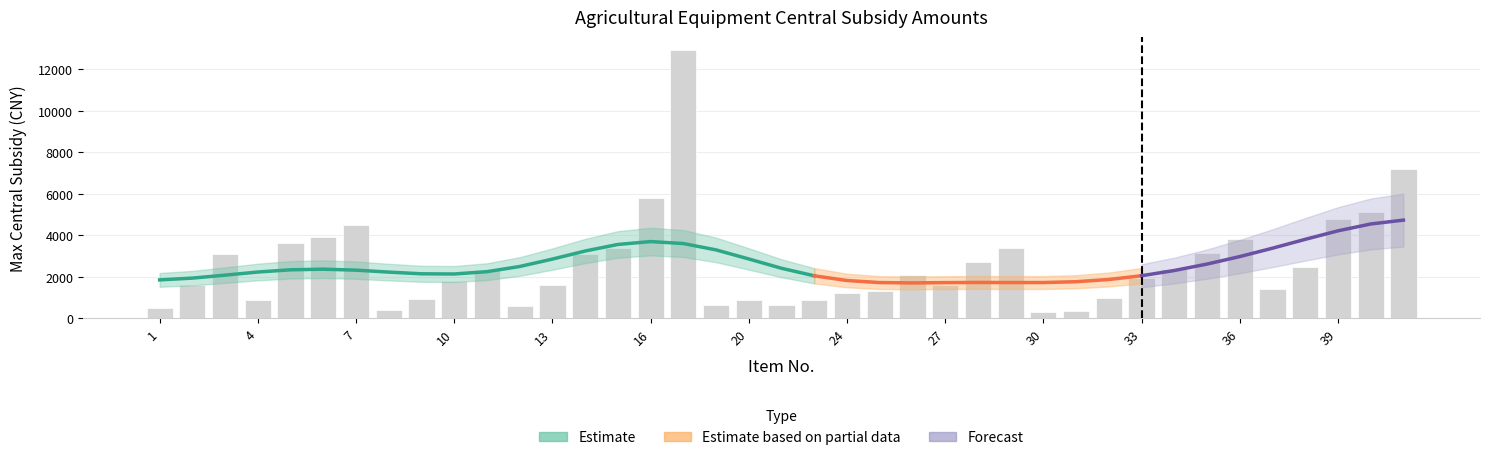

Reading left to right, transcribe all the data shown in this chart.

1=480	2=1580	3=3110	4=900	5=3600	6=3900	7=4500	8=390	9=930	10=1800	11=2300	12=600	13=1600	14=3100	15=3400	16=5800	17=12900	19=640	20=890	22=640	23=890	24=1200	25=1300	26=2100	27=1600	28=2700	29=3400	30=300	31=360	32=960	33=1950	34=2390	35=3160	36=3800	37=1400	38=2470	39=4800	40=5100	41=7200